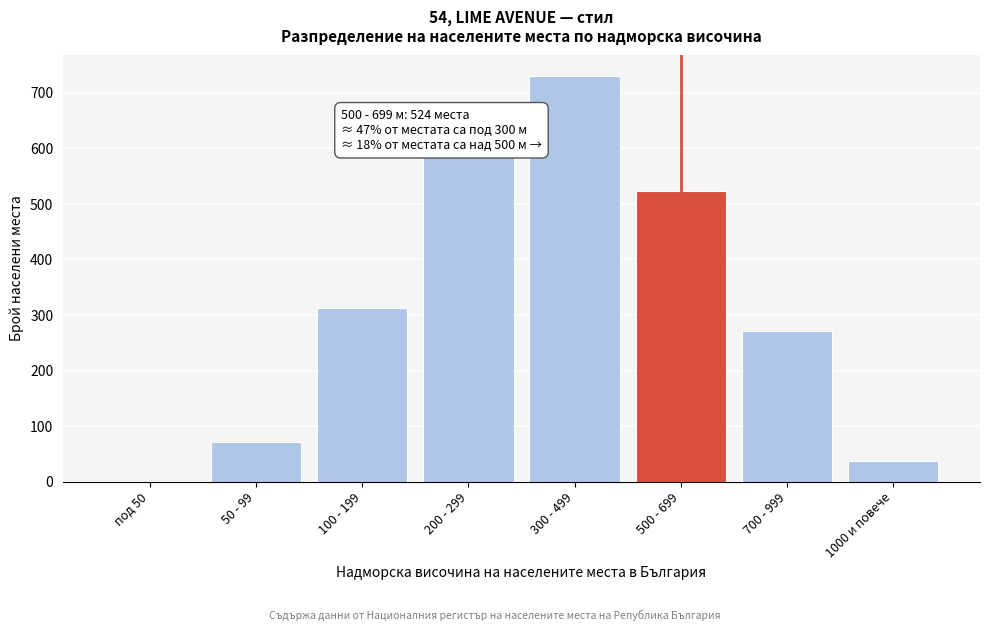

Reading right to left, transcribe all the data shown in this chart.

1000 и повече=37	700 - 999=271	500 - 699=524	300 - 499=731	200 - 299=587	100 - 199=312	50 - 99=71	под 50=0